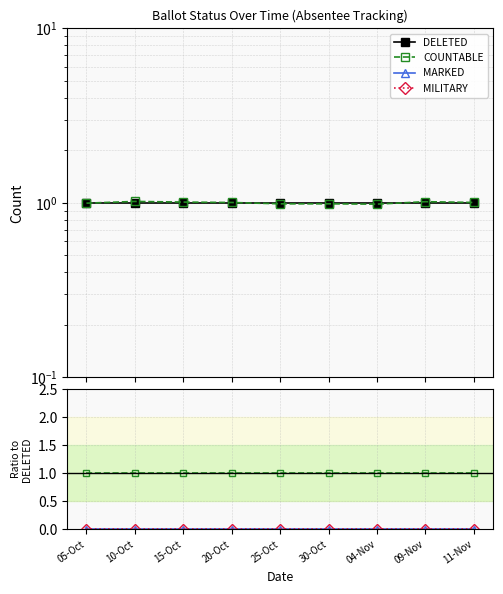

Is this an area chart (filled region under the line)?

No